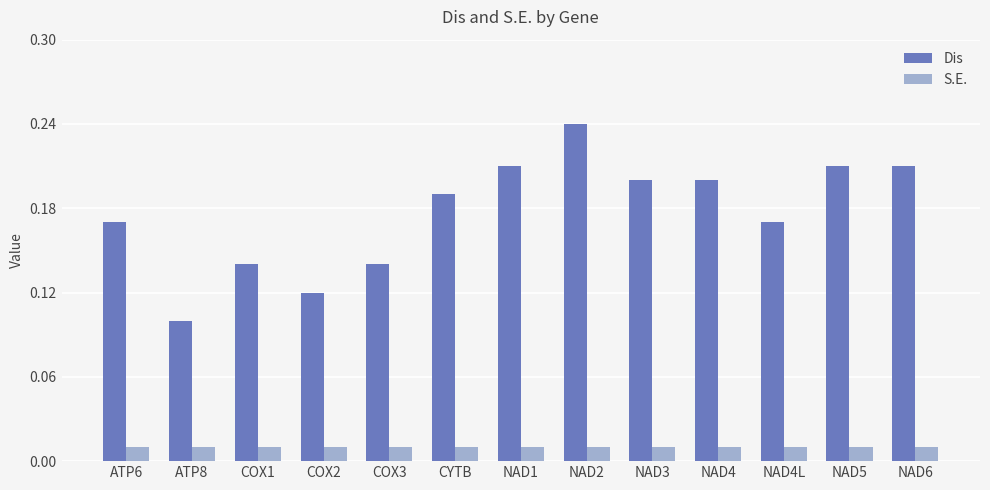

Does the chart contain any negative values?

No